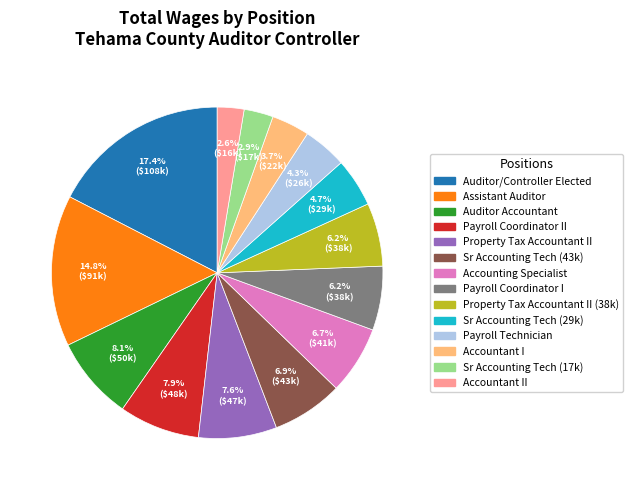

Is there a majority slice in this chart?

No